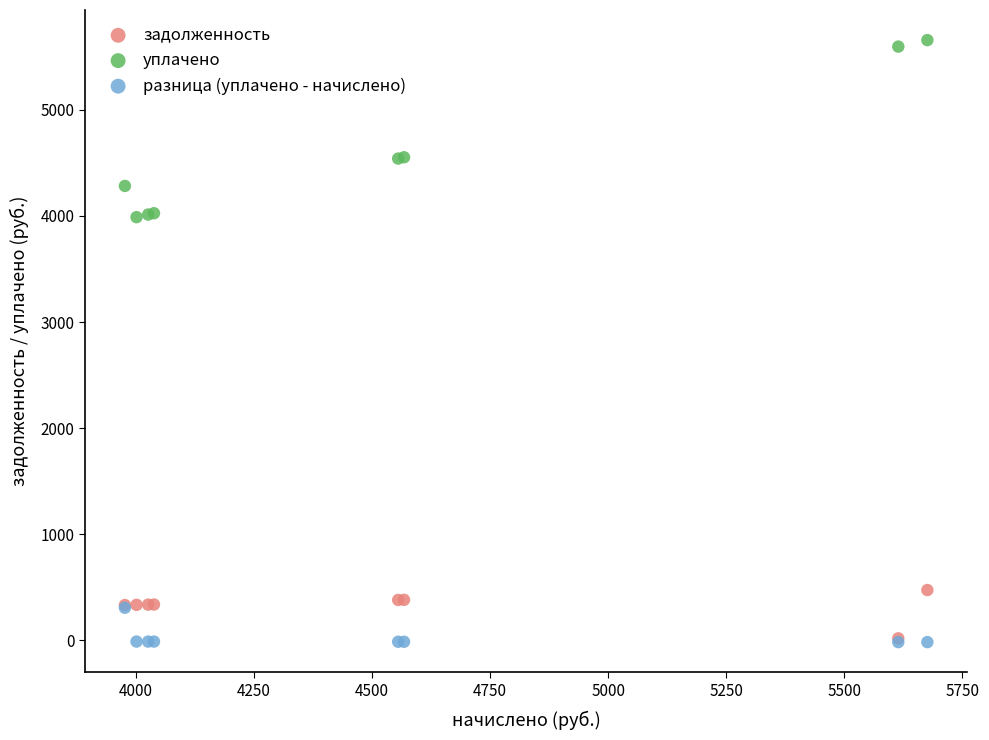

Which series reaches the maximum Y coordinate?

уплачено